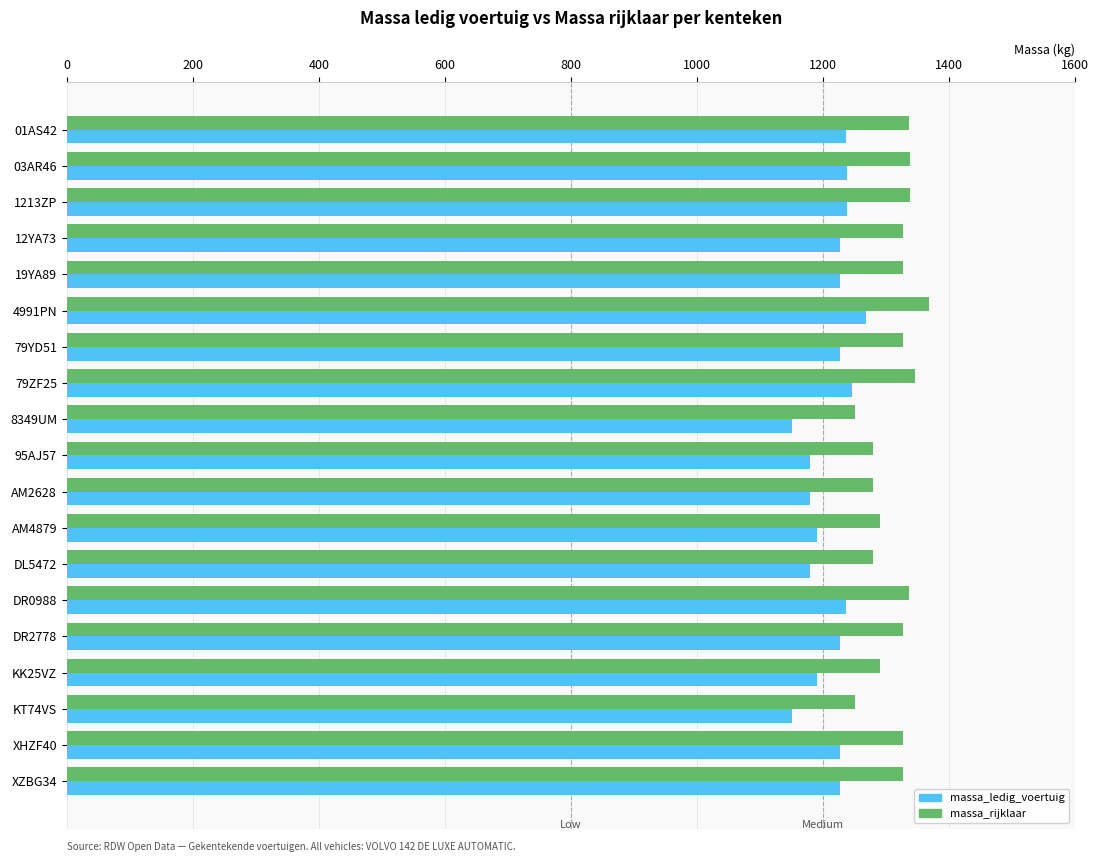

How many categories are shown in the chart?

19